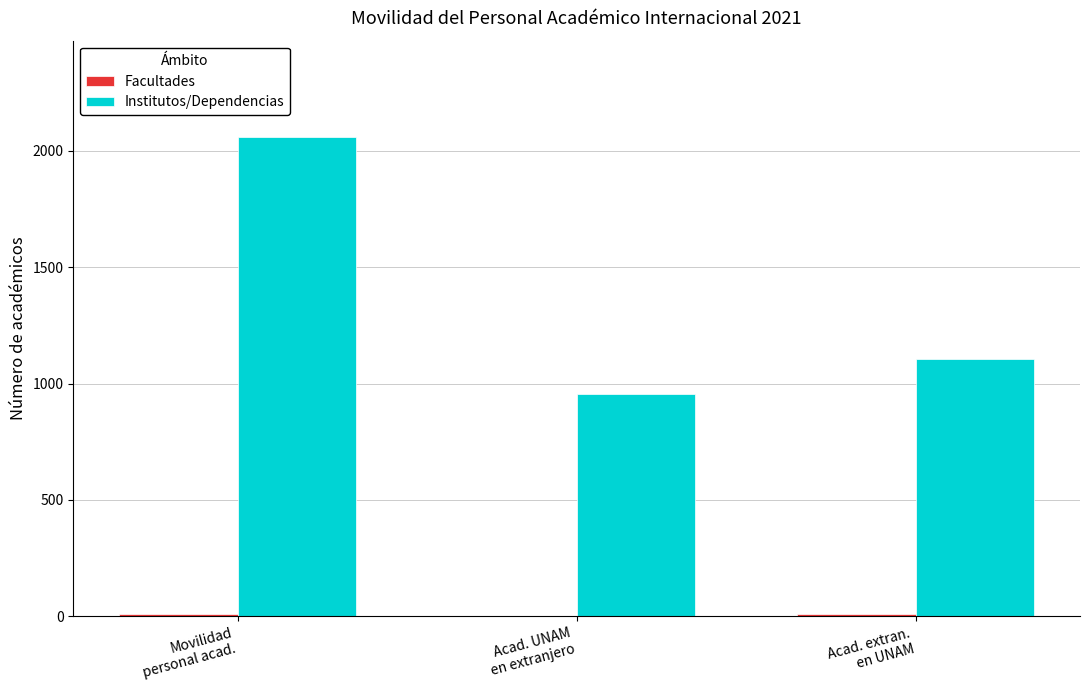

Which series has the largest total across all categories?

Institutos/Dependencias